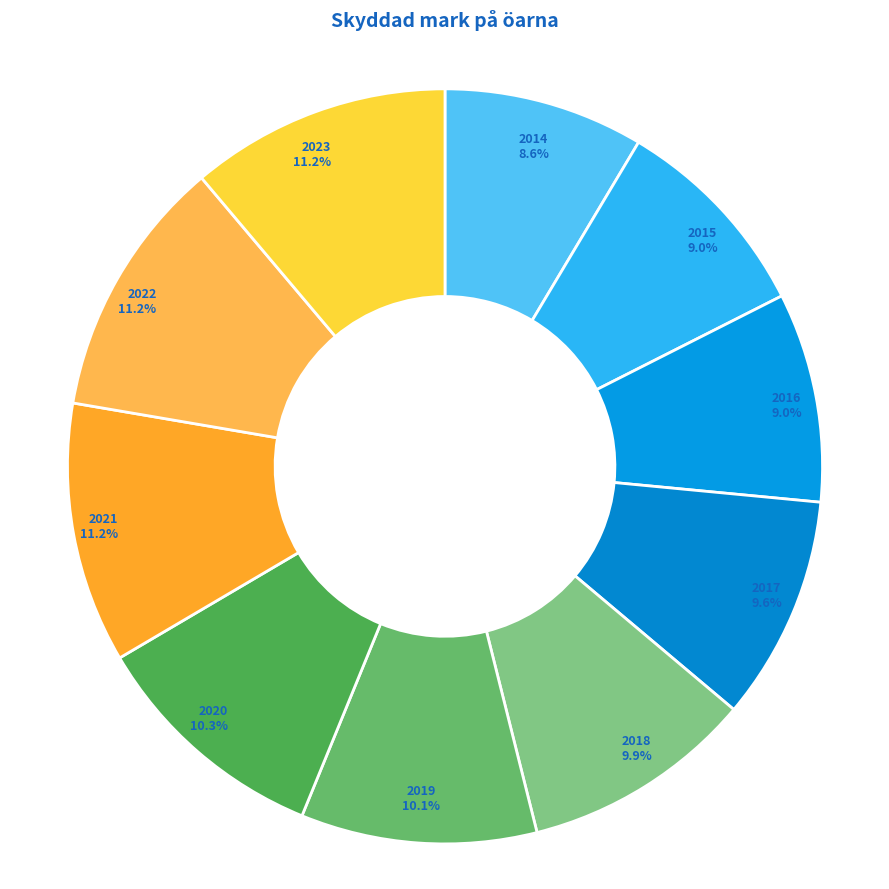

Do 2017 and 2022 together represent more than half of the pie?

No